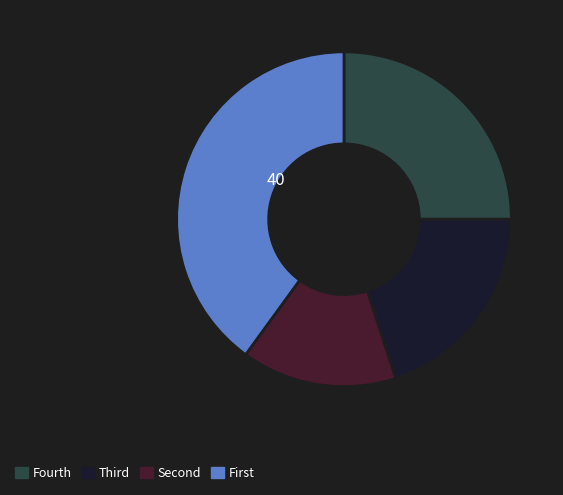

Is there a majority slice in this chart?

No